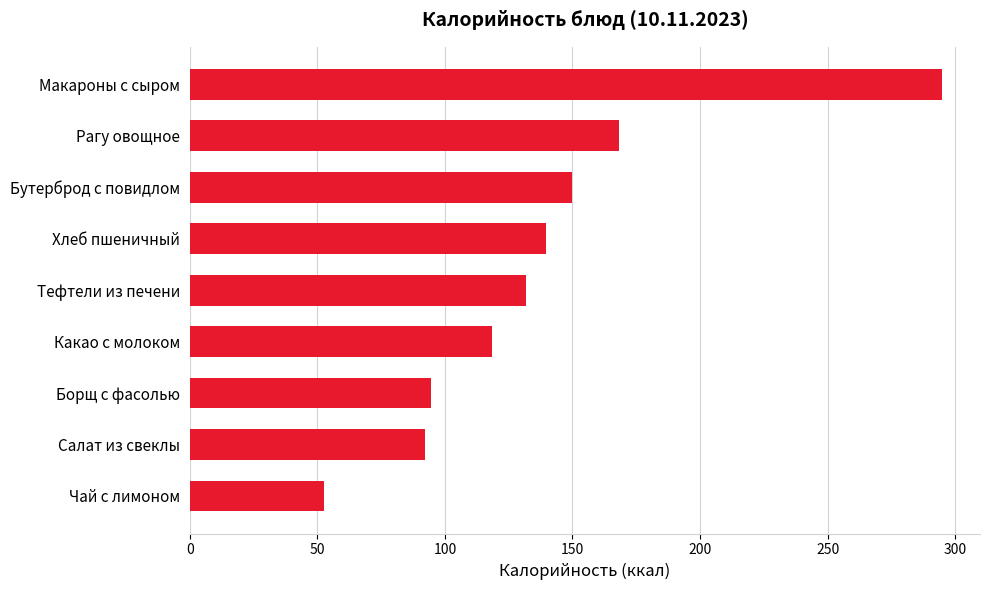

What is the difference between the maximum and second lowest values?

202.7